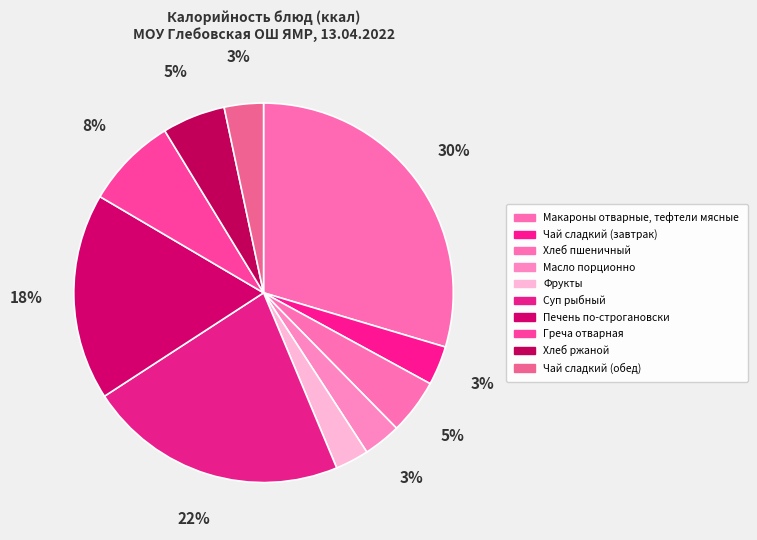

Count the number of slices in the pie.

10